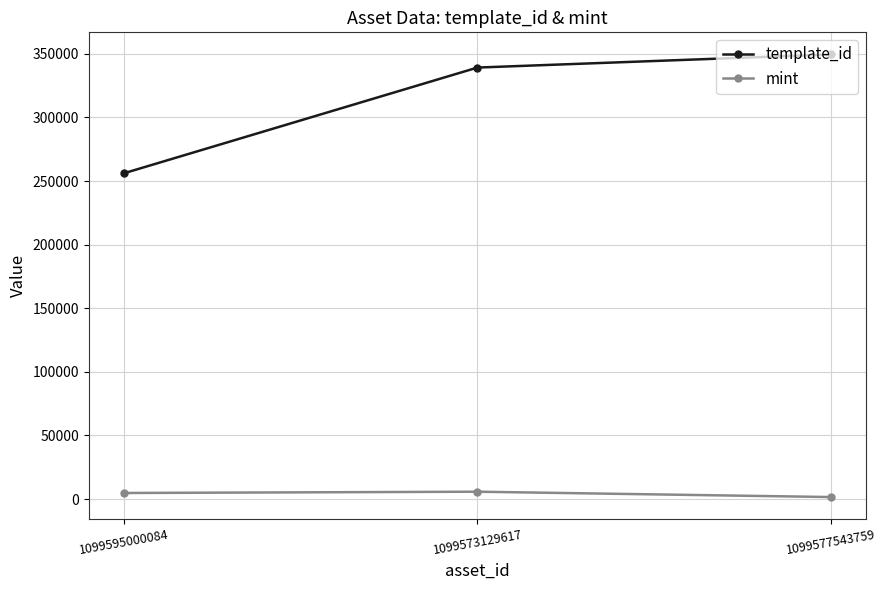

How many categories are shown in the chart?

3